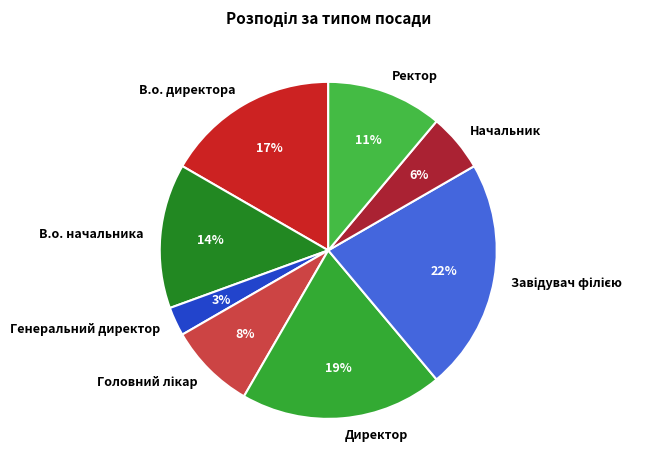

Combined, do Директор and Начальник account for over 50%?

No